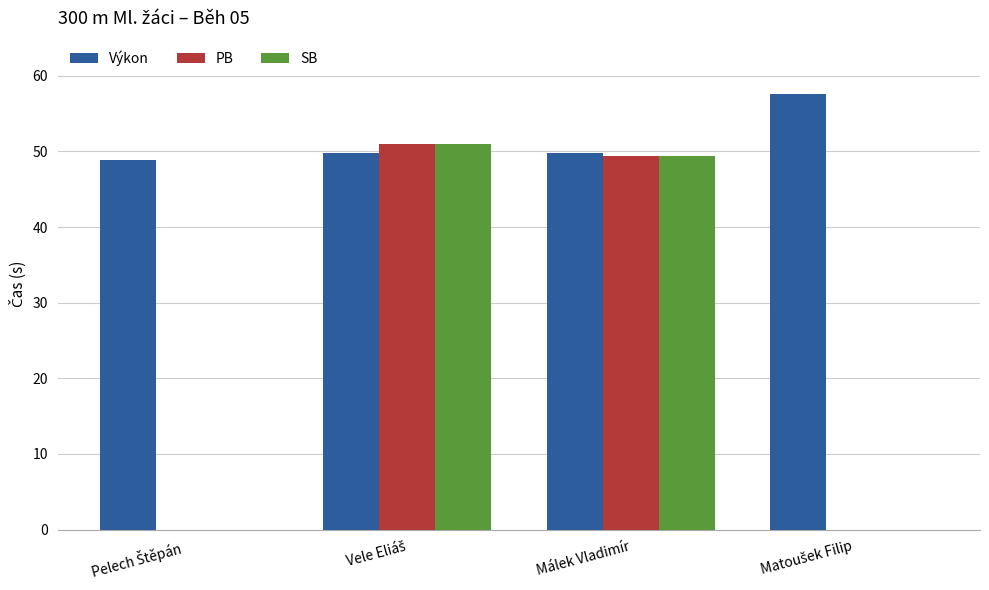

How many groups of bars are there?

4